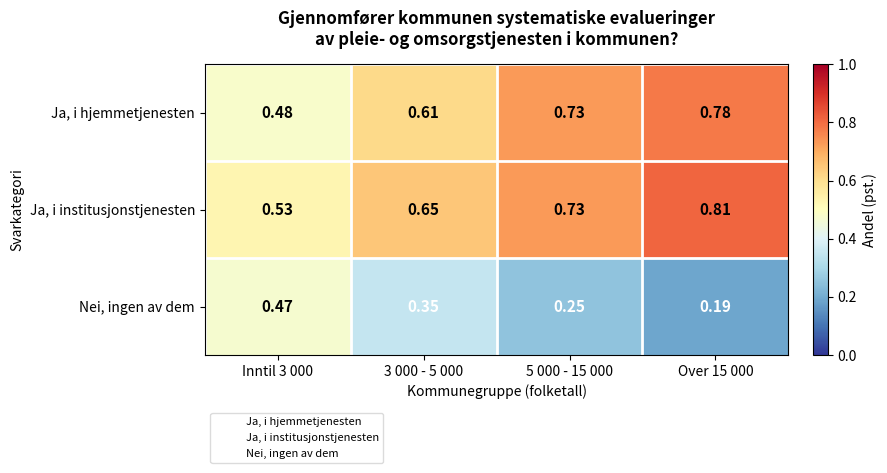

Which series has the widest spread of values?

Ja, i hjemmetjenesten